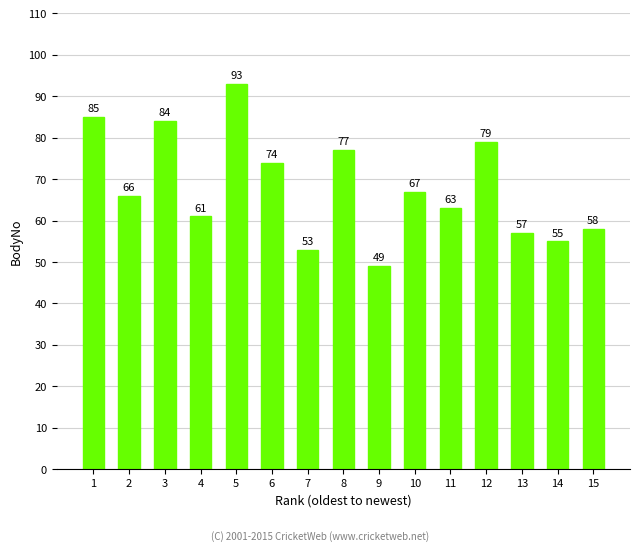

What is the sum of all values?

1021